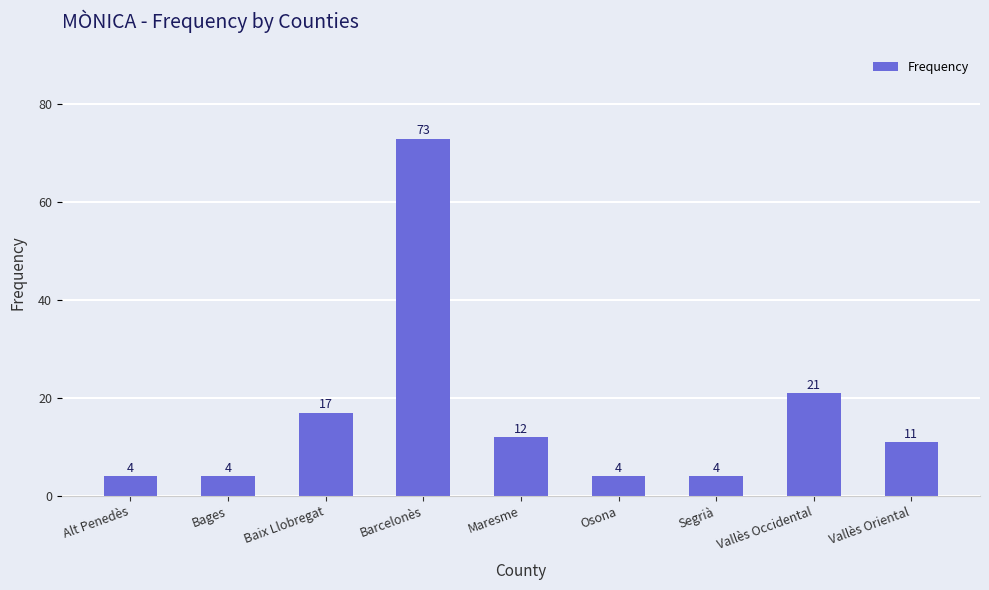

What is the sum of the values at Maresme and Bages?

16